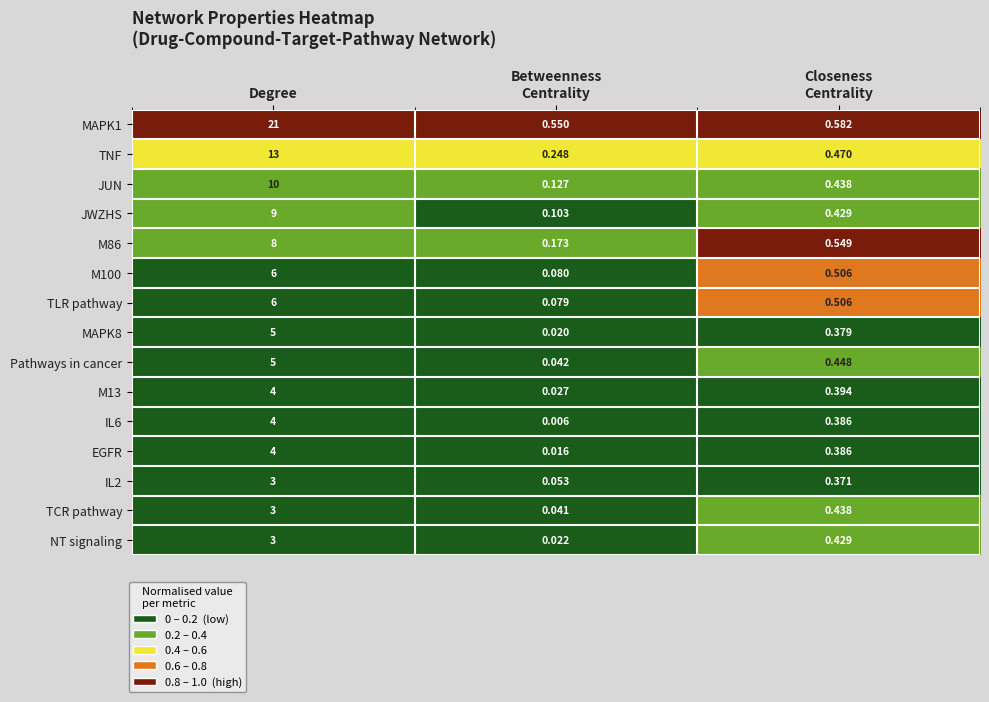

At which category does the chart reach its peak across all series?

Degree